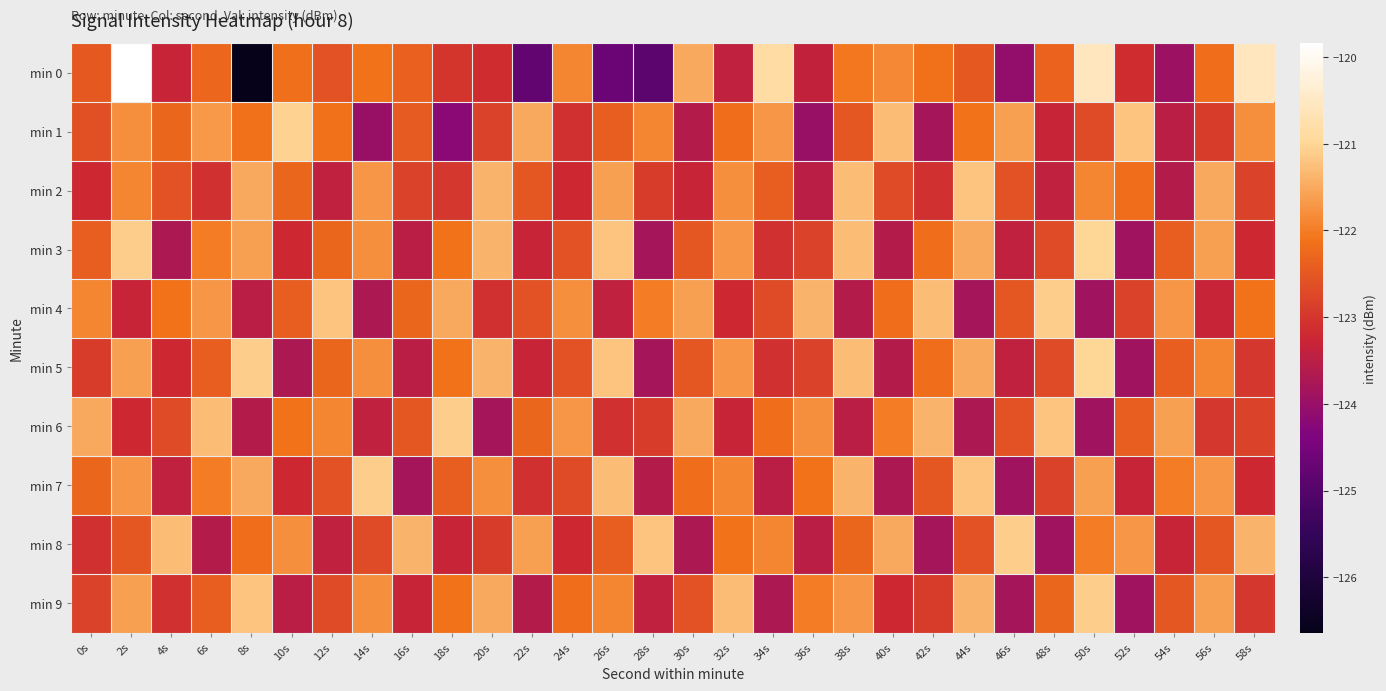

At how many categories does at least one series exceed -125?

30